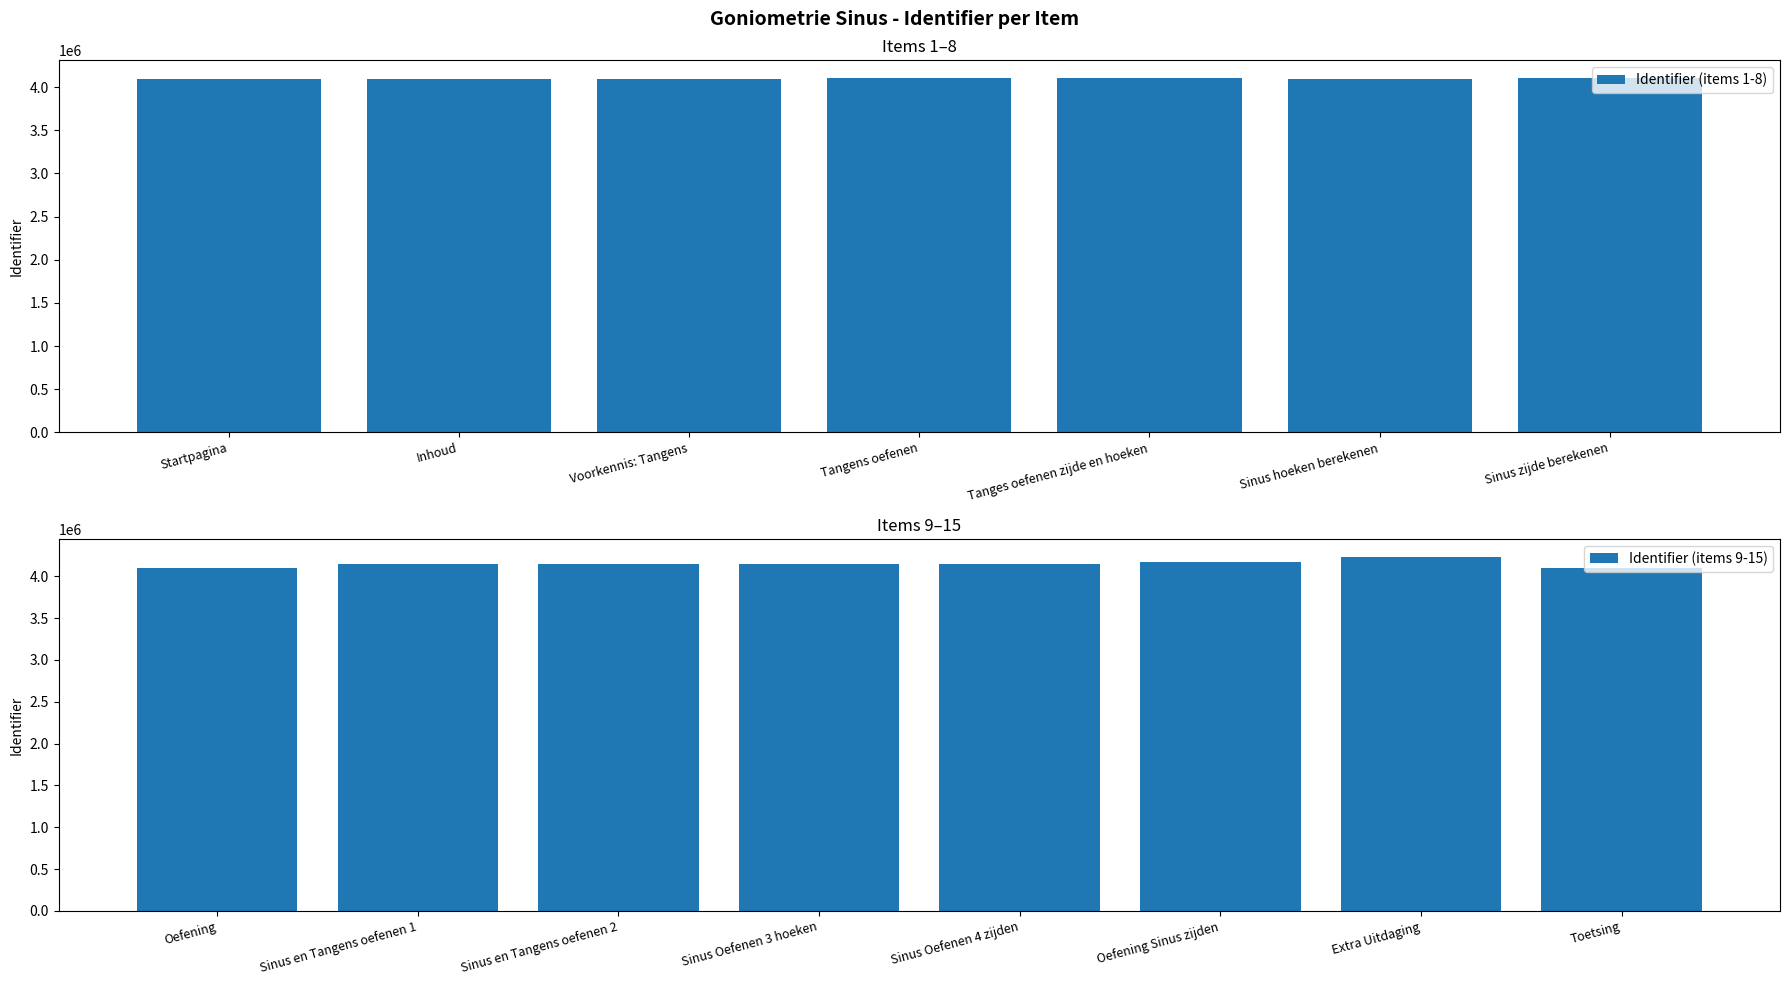

Approximately how many times larger is the value at Sinus zijde berekenen compared to Sinus Oefenen 4 zijden?

1.0